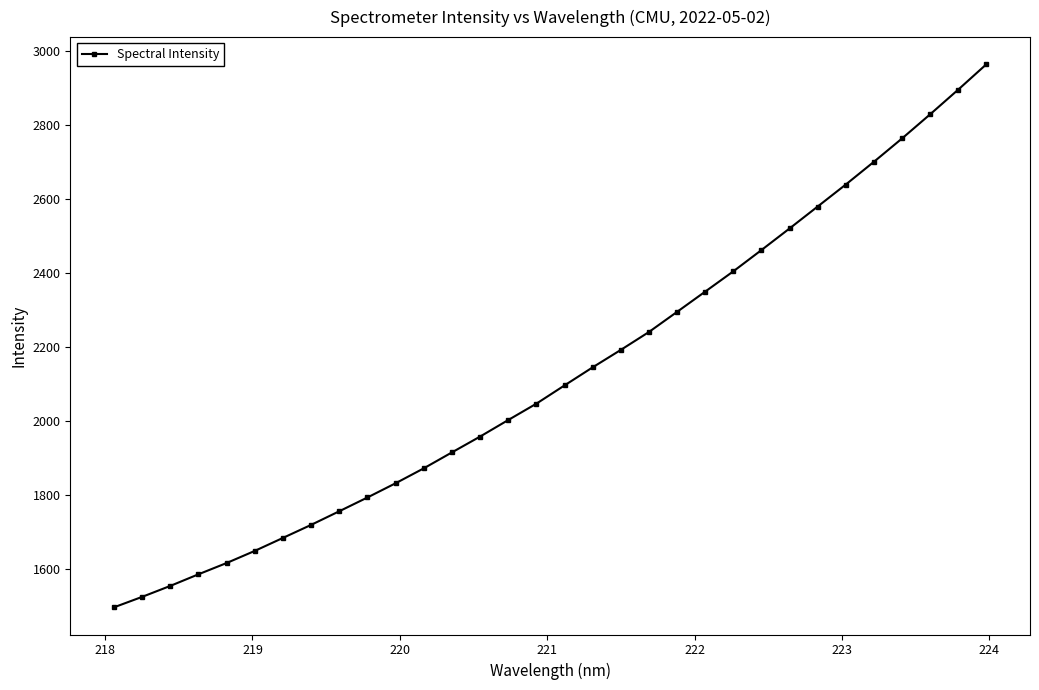

What is the value of the 20th point from the left?

2241.6